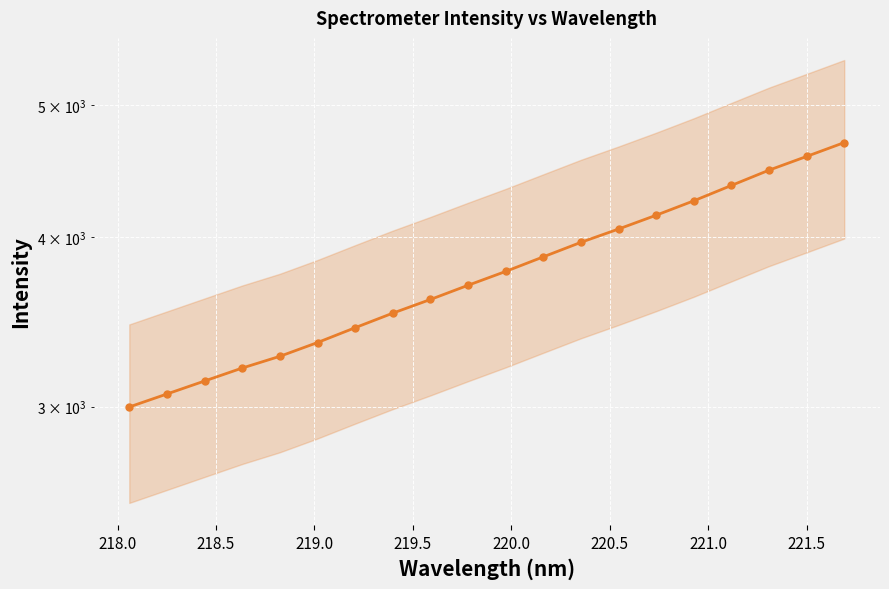

What is the sum of all values?

75409.7